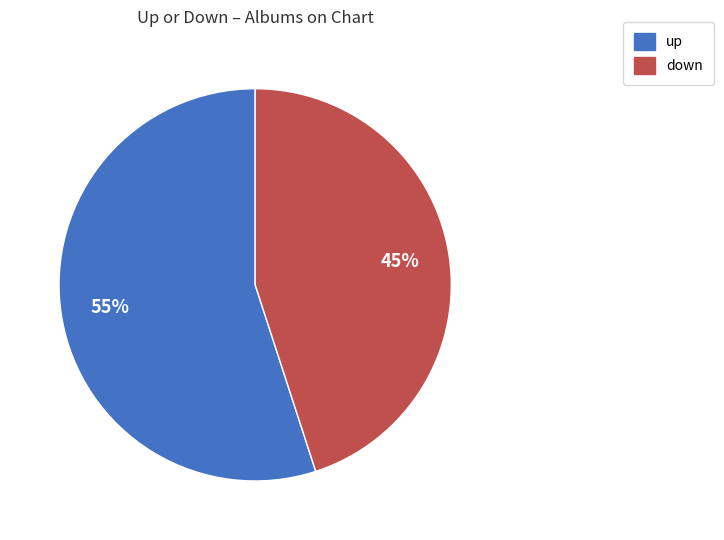

Count the number of slices in the pie.

2